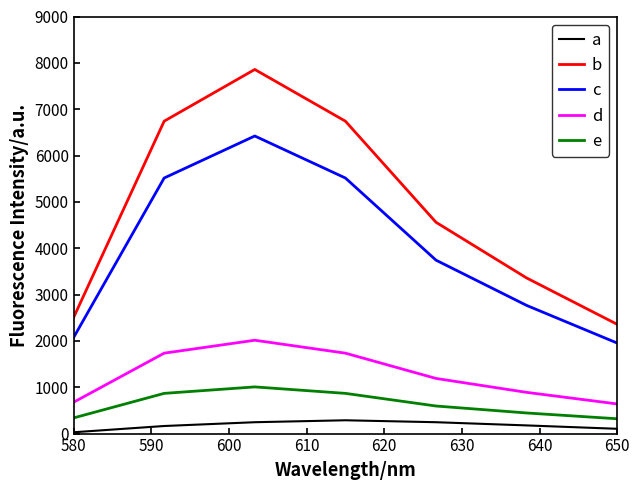

What is the highest value of the e series?

1007.1